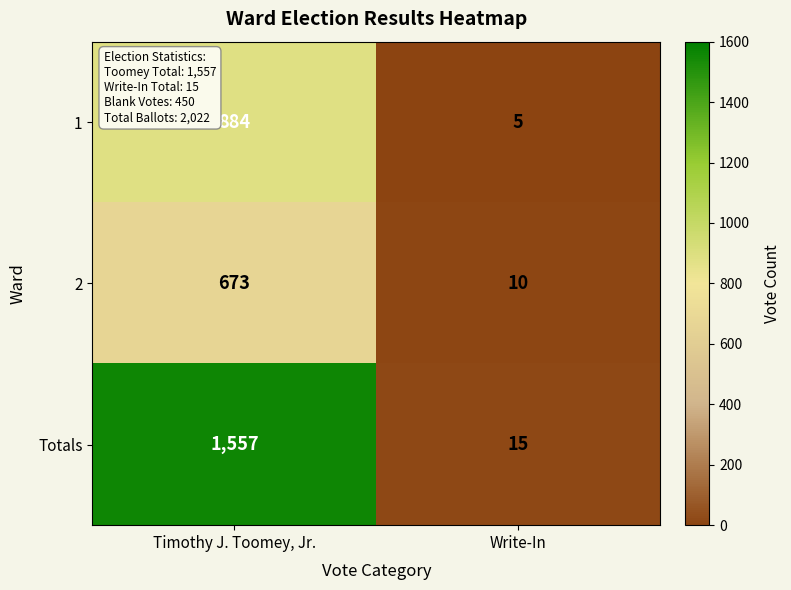

At how many categories does at least one series exceed 490?

1